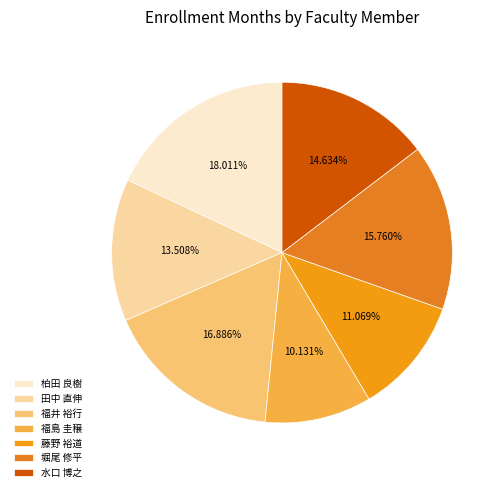

Count the number of slices in the pie.

7